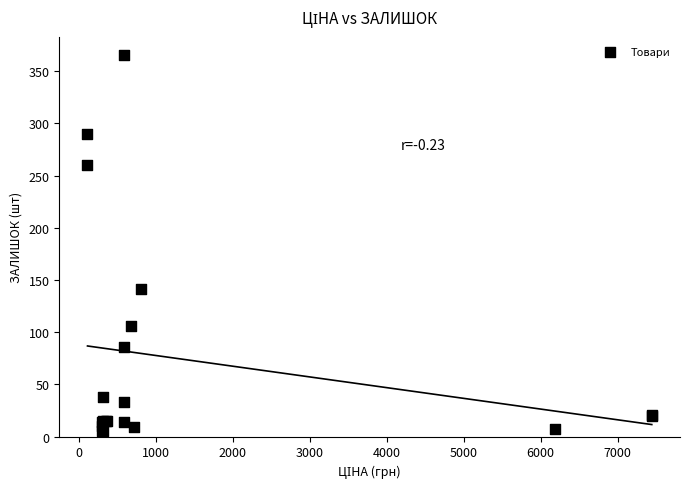

What Y value in the scatter plot is closest to 185?

141